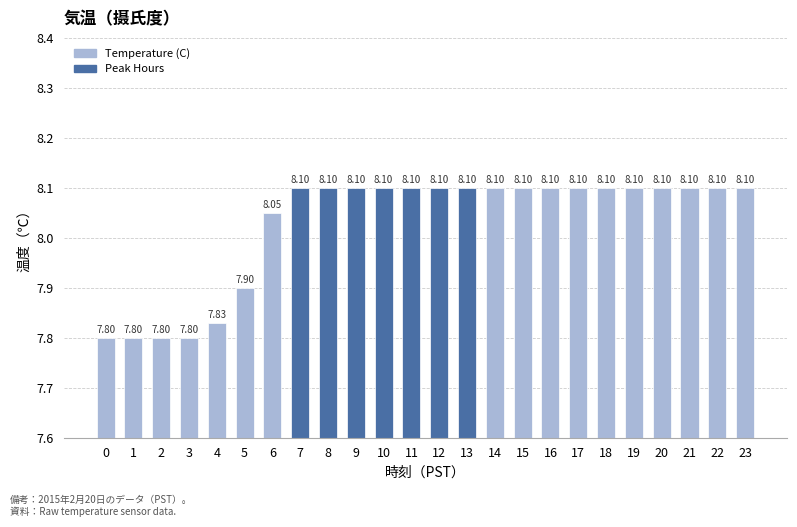

Approximately how many times larger is the value at 23 compared to 2?

1.0